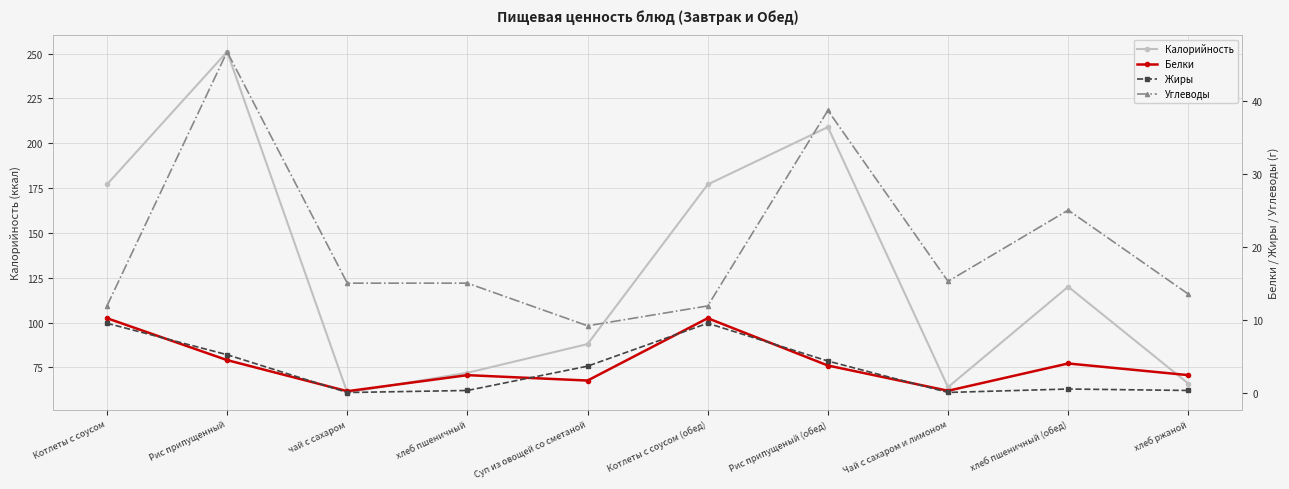

What is the sum of the Калорийность values at чай с сахаром and хлеб ржаной?

127